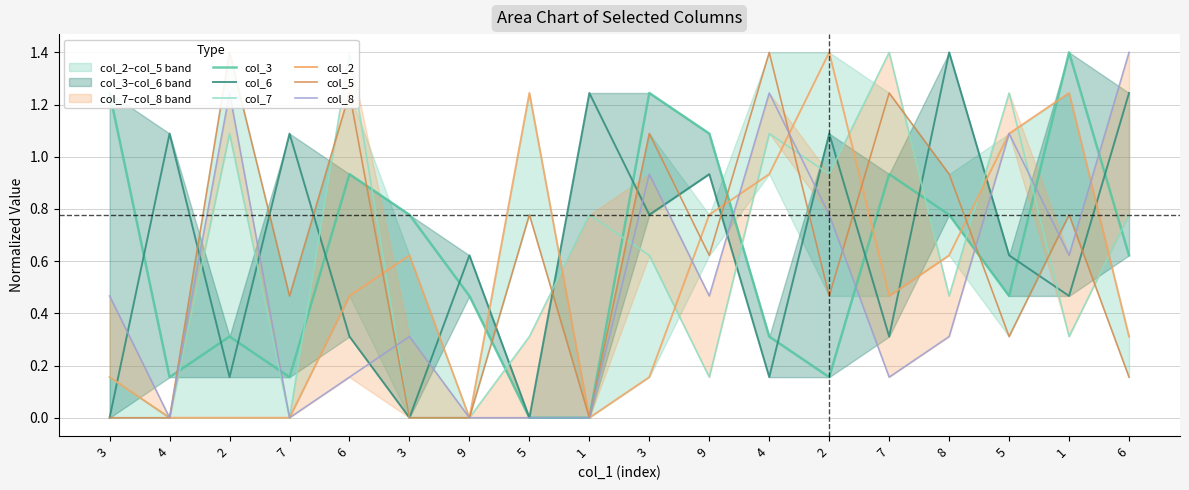

At which category is the sum across all series the highest?

4